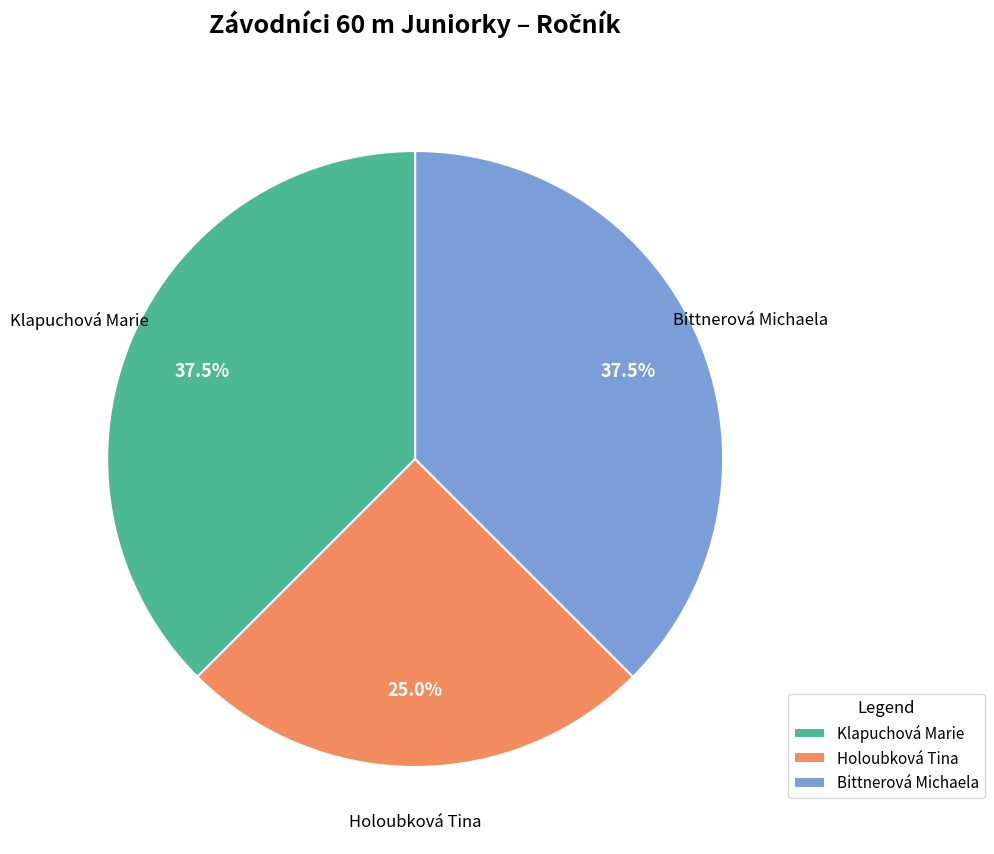

What percentage do Bittnerová Michaela and Holoubková Tina together represent?

62.5%